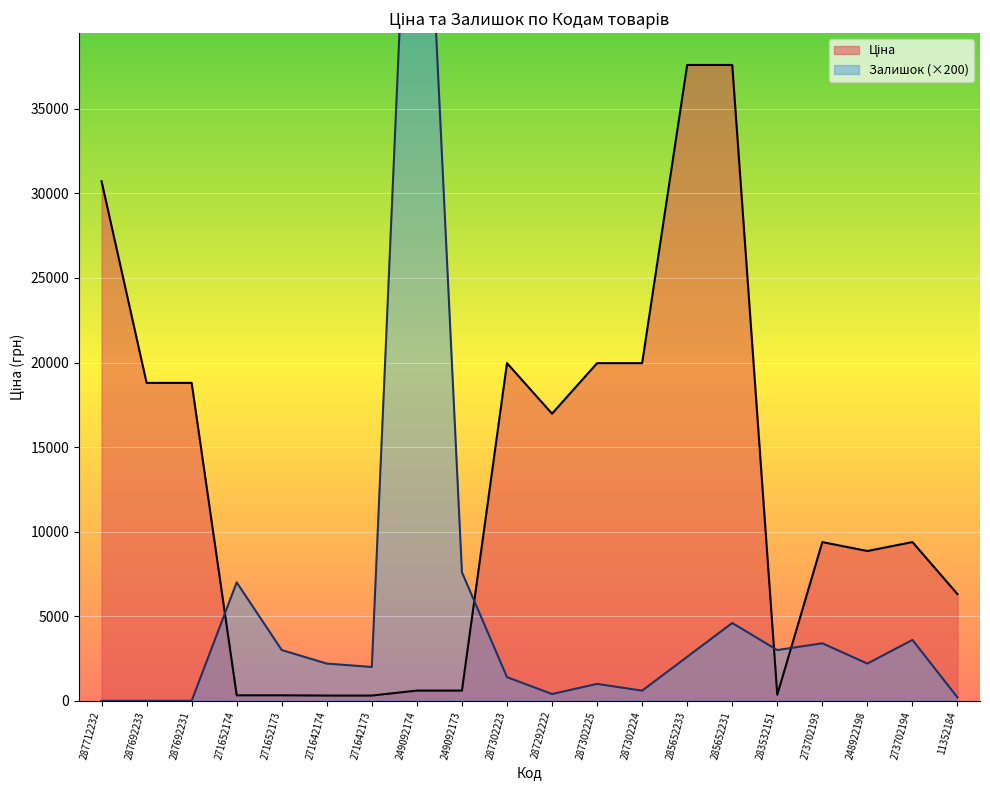

Where does the Залишок series first go above 2200?

271652174